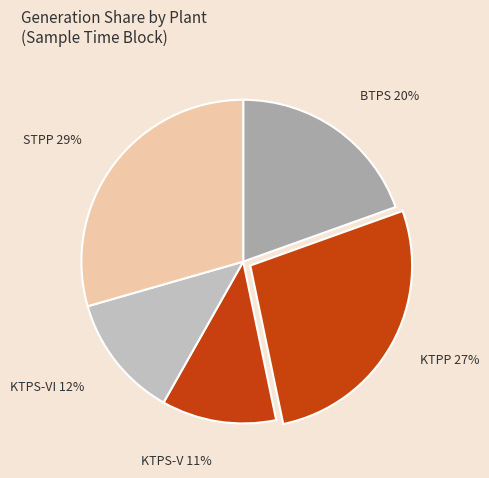

Which slice is the smallest?

KTPS-V